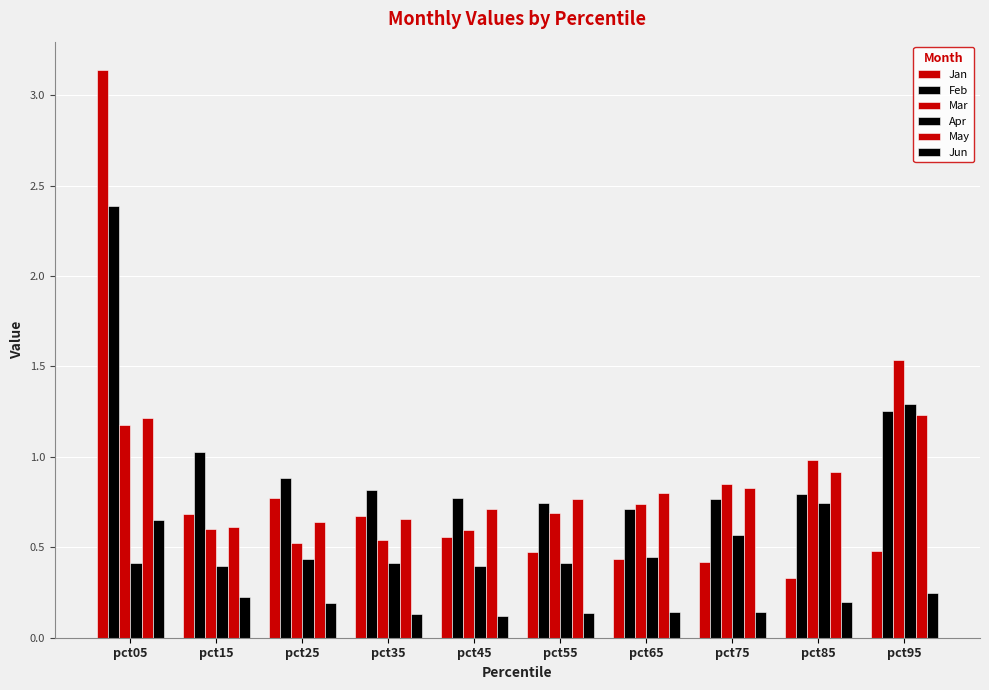

Which series has the largest total across all categories?

Feb